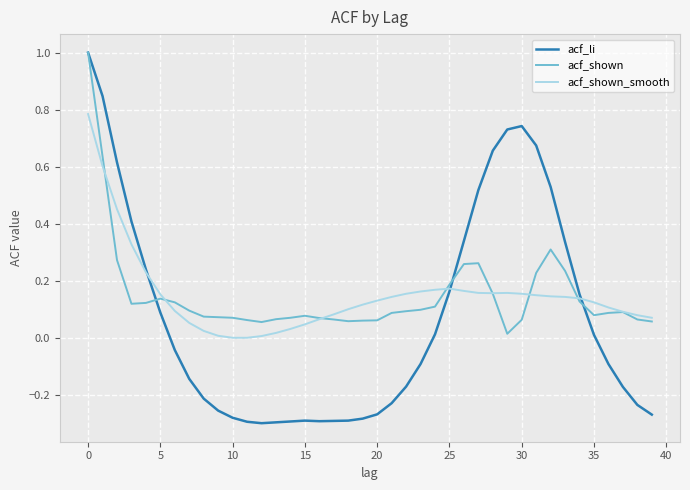

How many lines are shown in the chart?

3